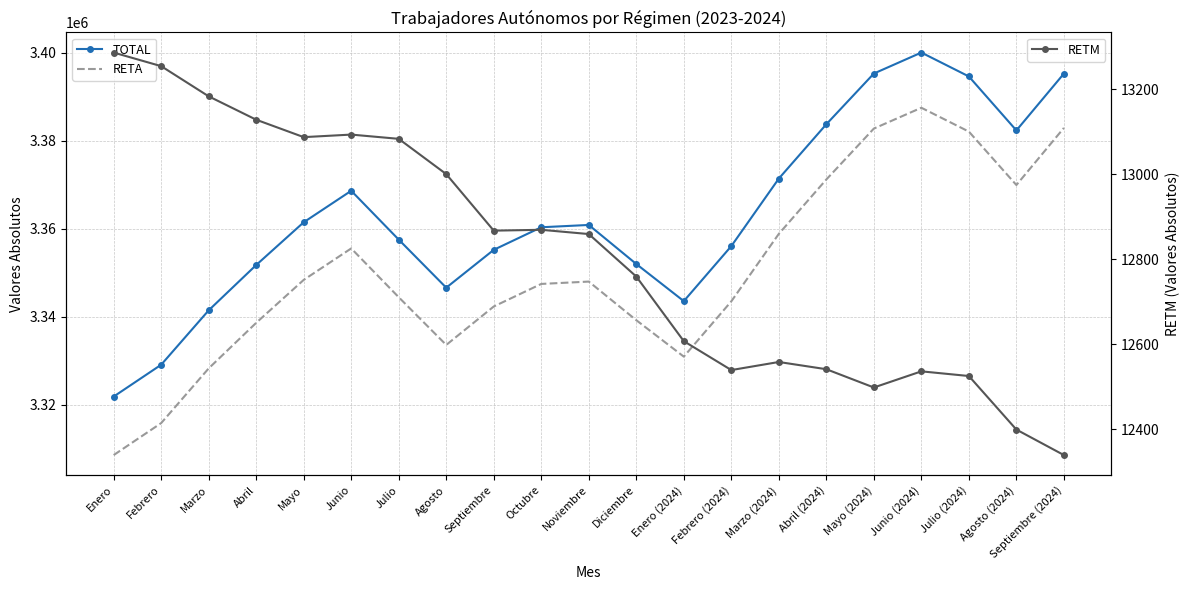

True or false: TOTAL has more than 0 interior local peaks.

True